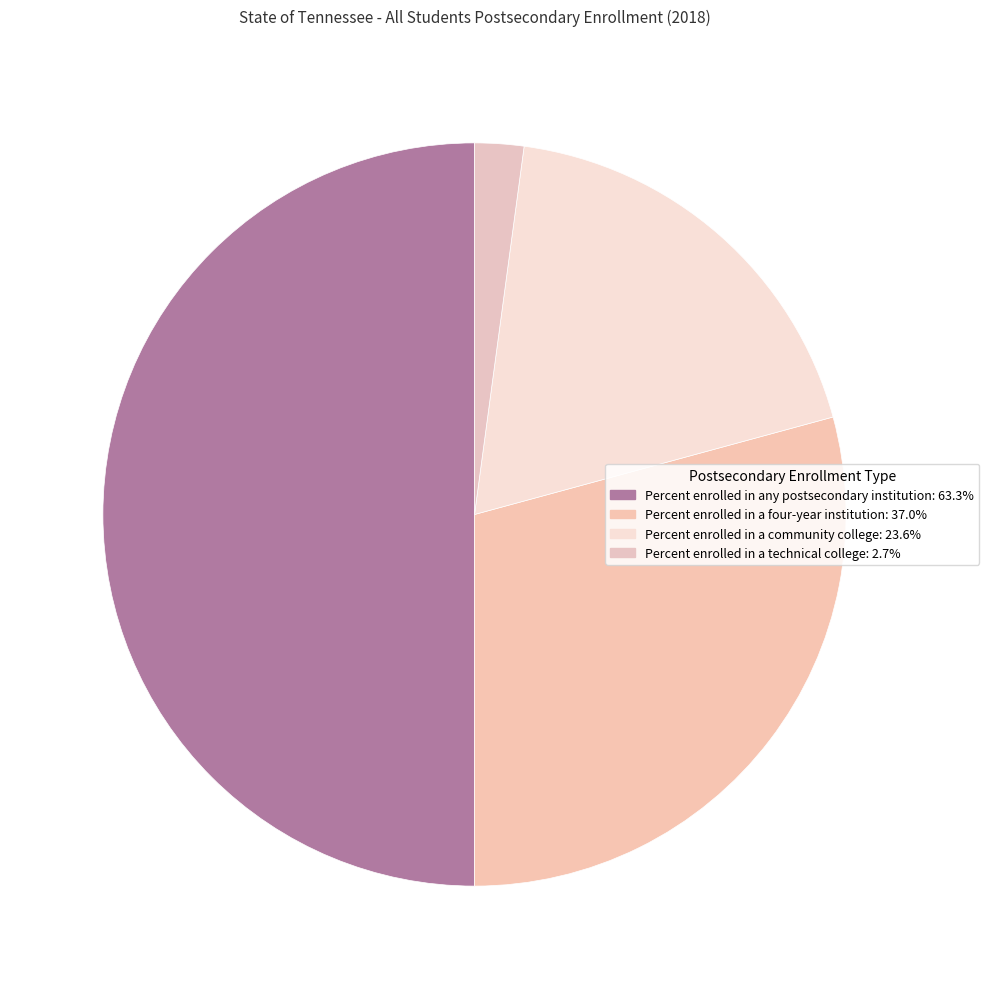

What percentage is the Percent enrolled in any postsecondary institution slice, to the nearest percent?

50%